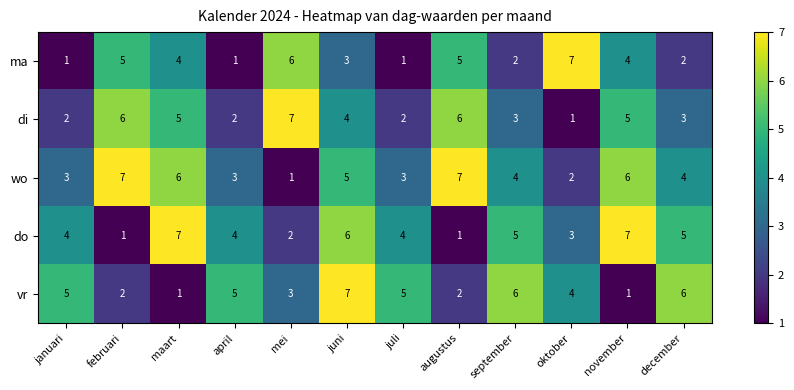

How many distinct data groups are displayed?

5